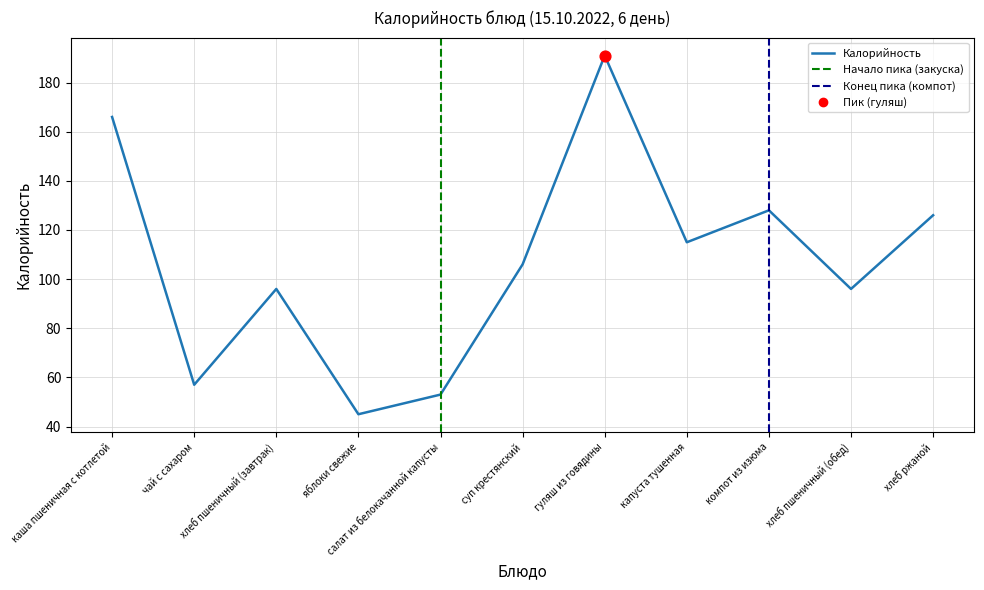

Which has a higher value, компот из изюма or гуляш из говядины?

гуляш из говядины